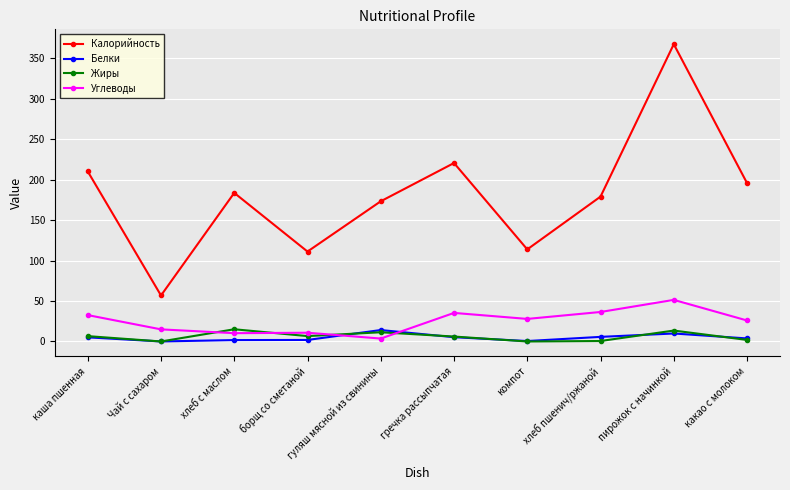

Which series has the largest total across all categories?

Калорийность